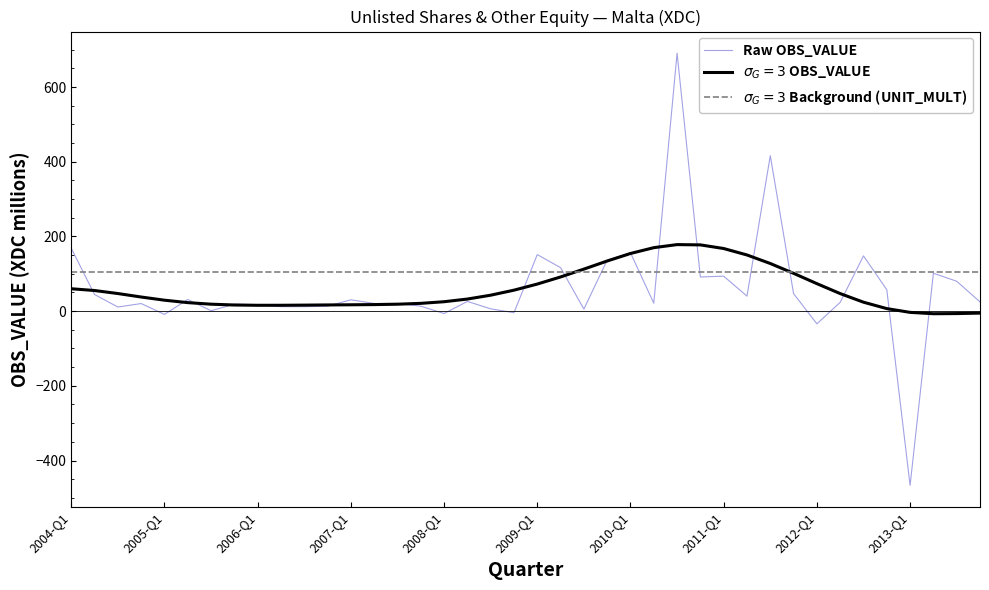

Which series has the widest spread of values?

Raw OBS_VALUE